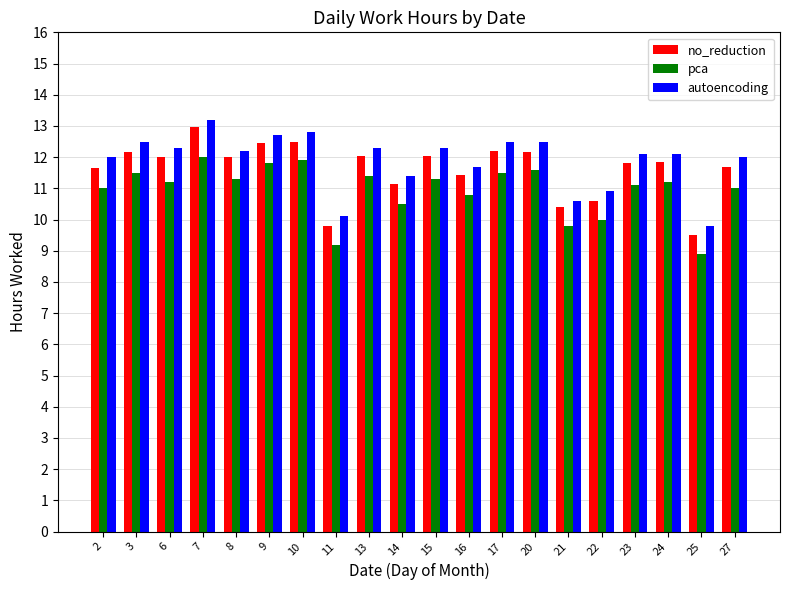

What is the minimum value shown in the chart?

8.9